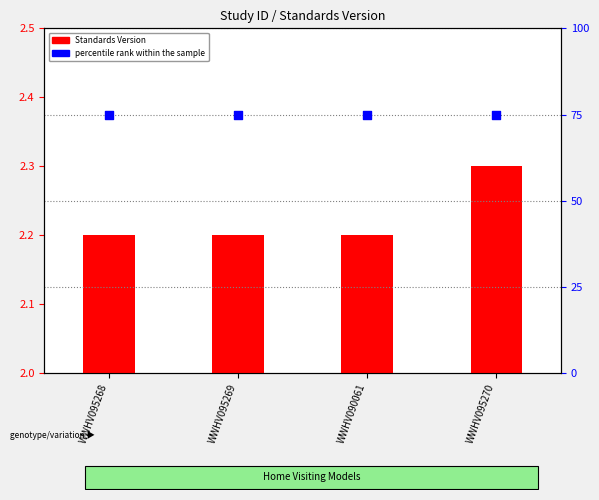

At which category is the sum across all series the highest?

WWHV095270